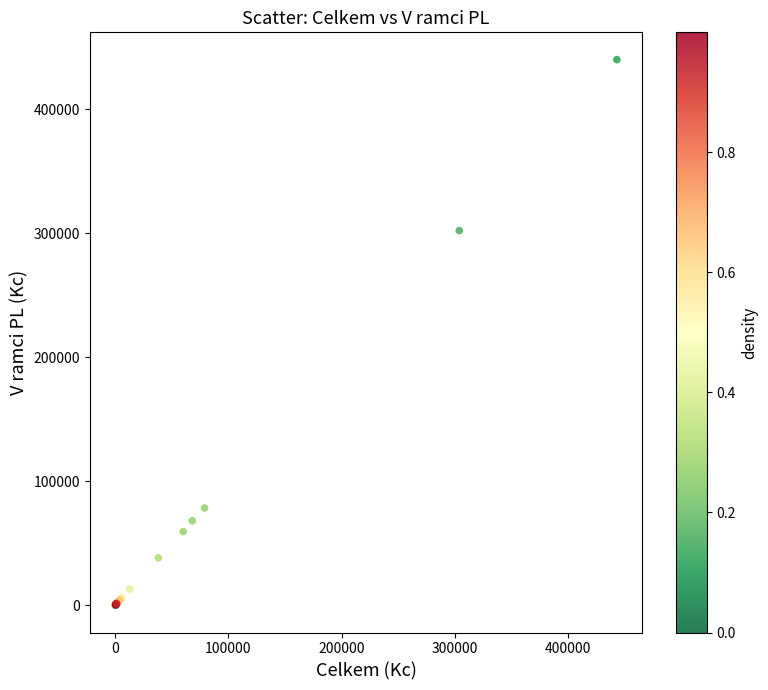

What Y value in the scatter plot is closest to 220025?

302180.4